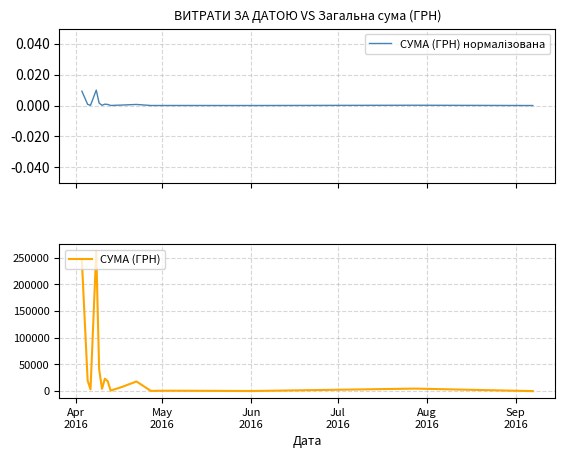

Which series has the largest total across all categories?

СУМА (ГРН)